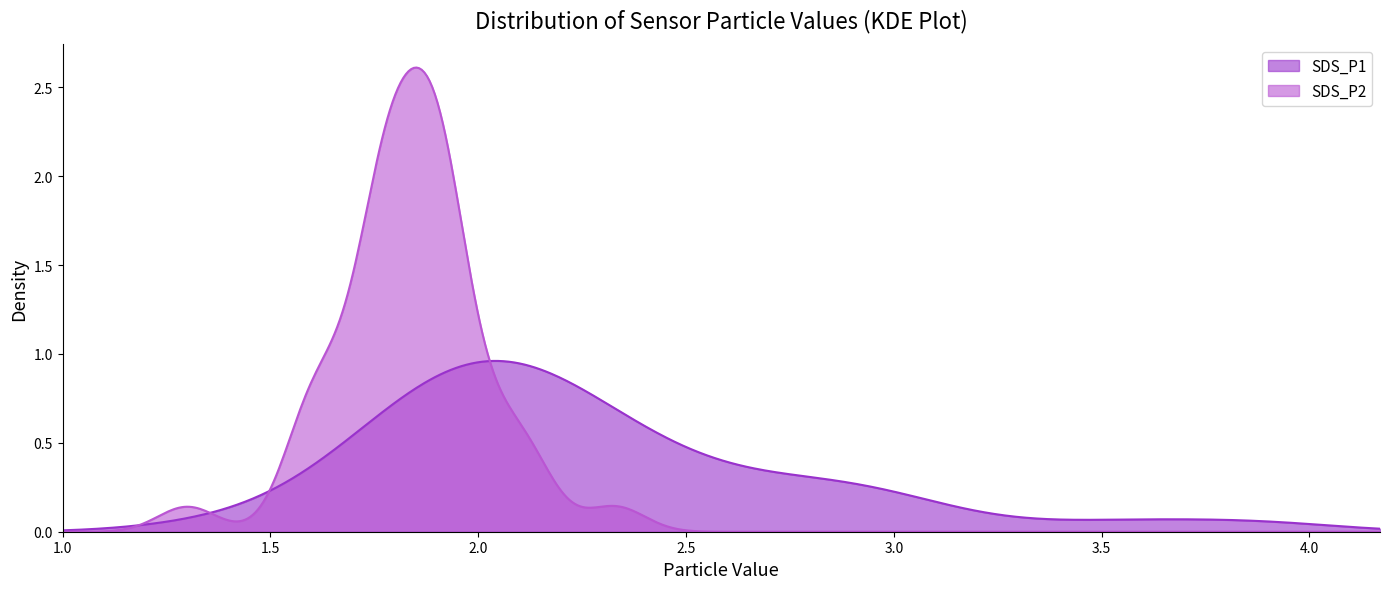

What is the spread (max minus min) of values at 20?

1.0